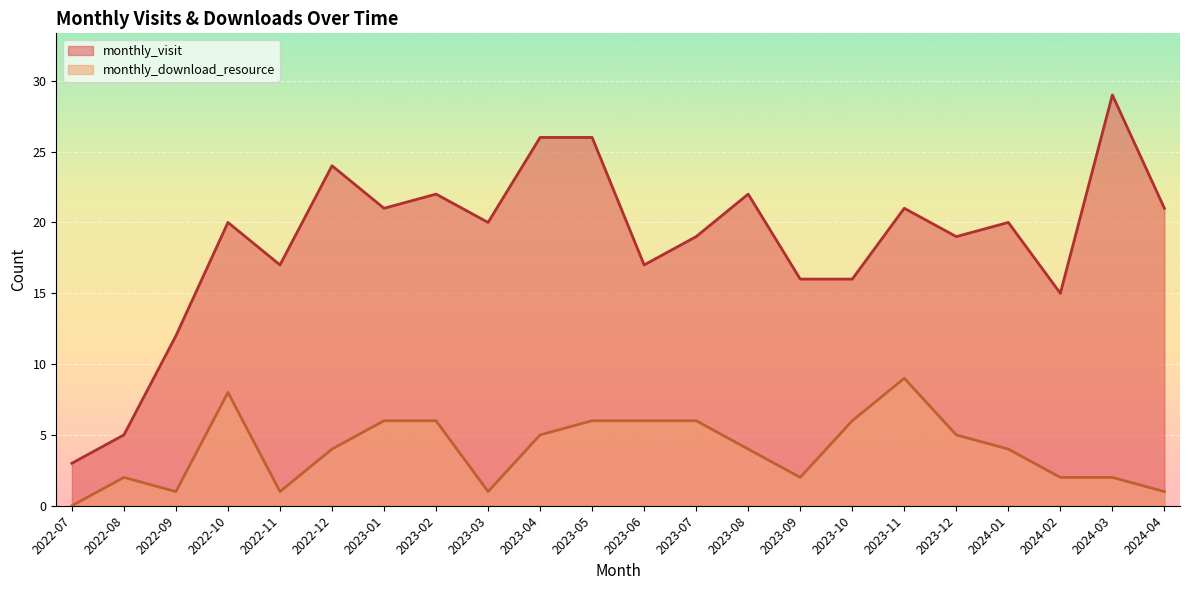

How many lines are shown in the chart?

2